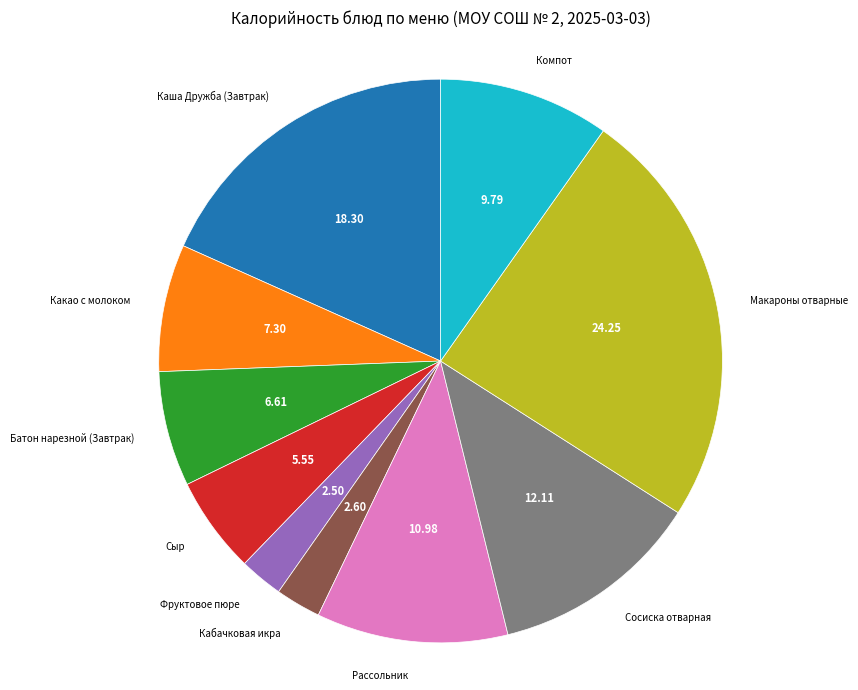

Does any single category account for the majority?

No